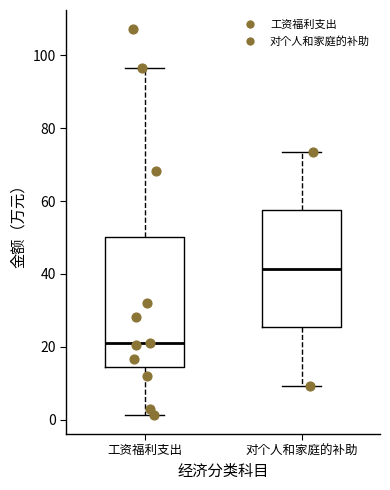

Comparing the boxes themselves (not the whiskers), which one is the tallest?

工资福利支出